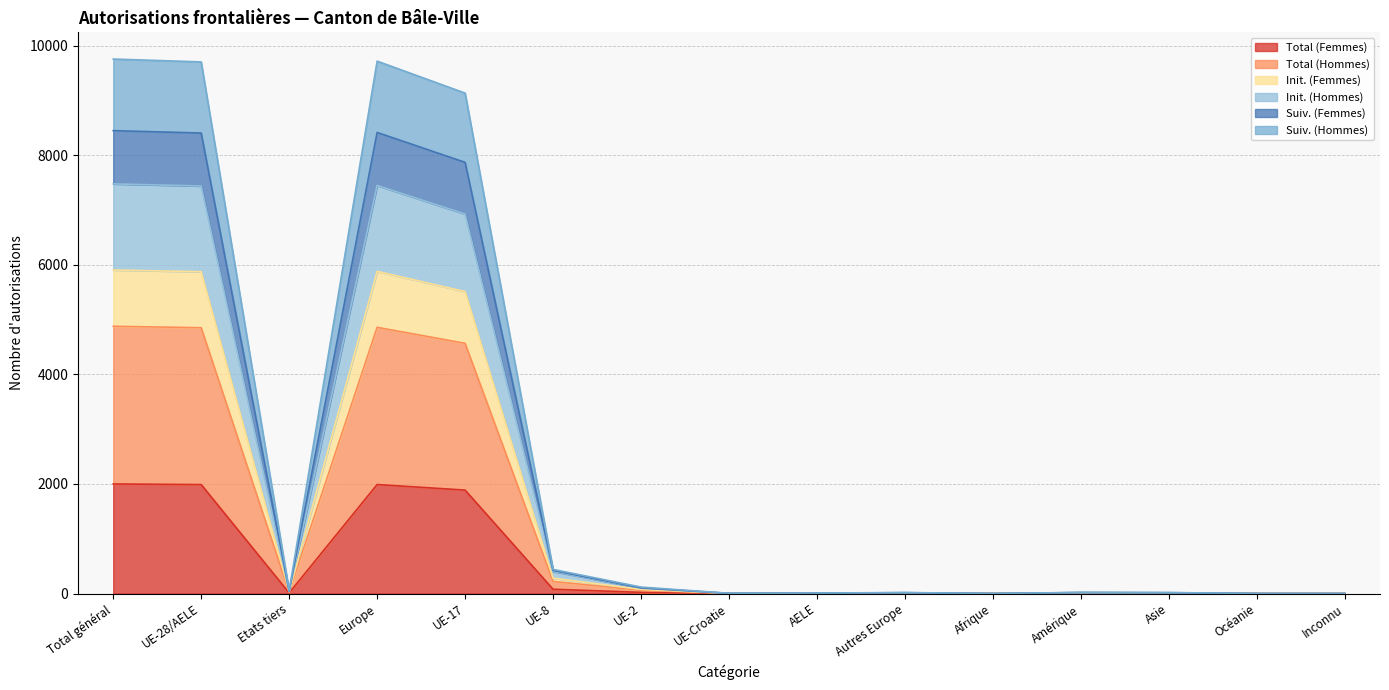

The value of Total (Hommes) at Autres Europe is 22. True or false?

False